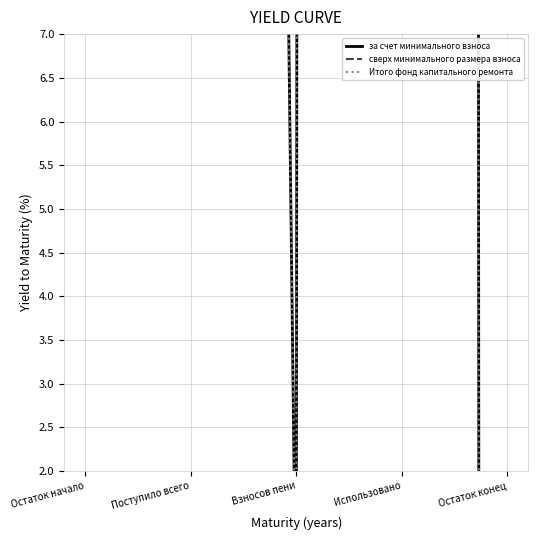

Which series has the largest range (max minus min)?

за счет минимального взноса